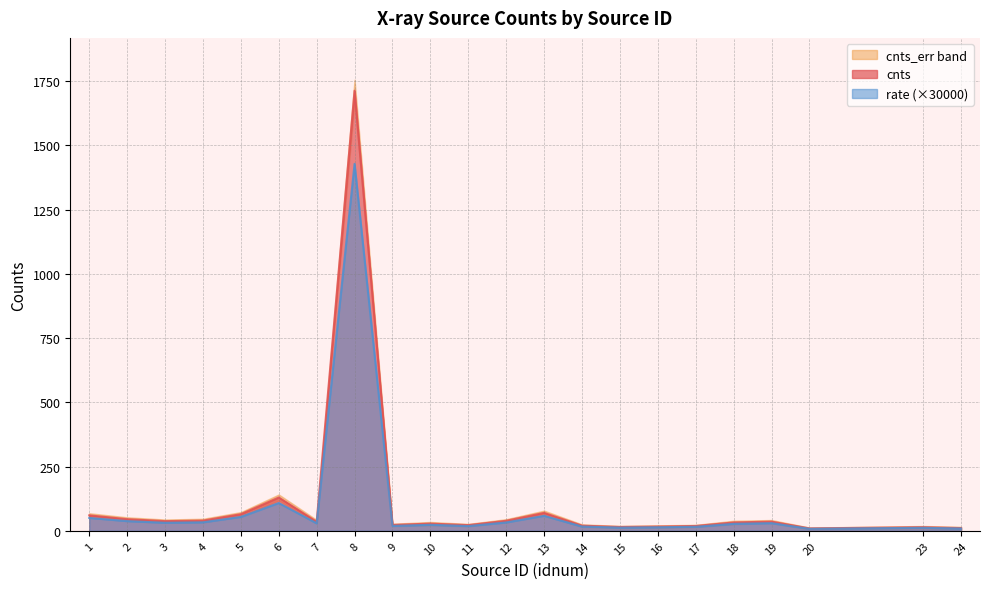

What is the difference between the cnts_err values at 18 and 2?

10.6